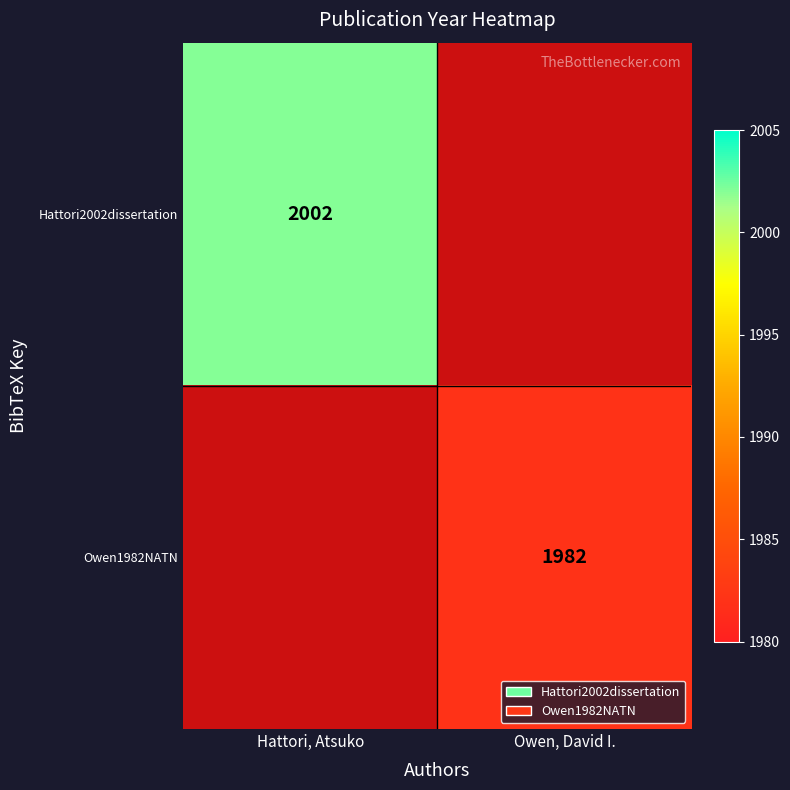

The Owen1982NATN series shows 492.4 at Owen, David I.. True or false?

False